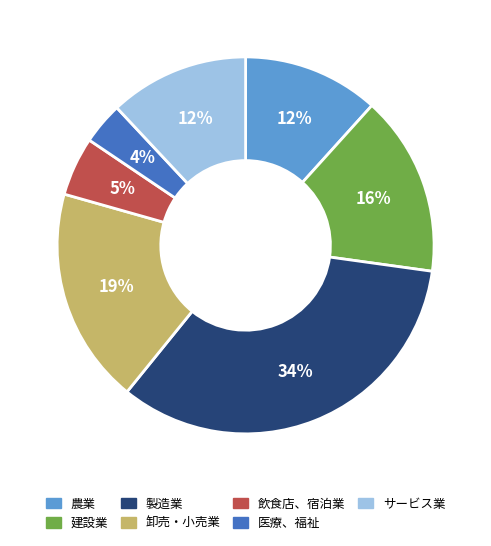

To the nearest percent, what is the average slice percentage?

14%